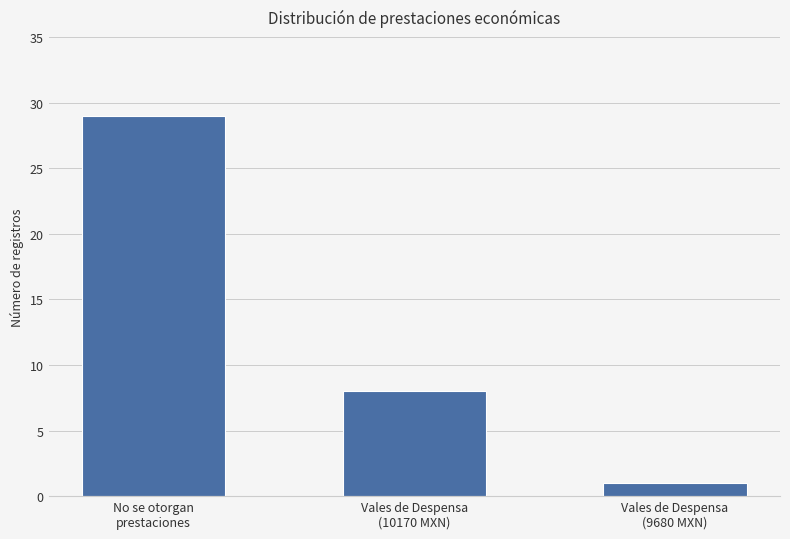

How many bars are there in total?

3